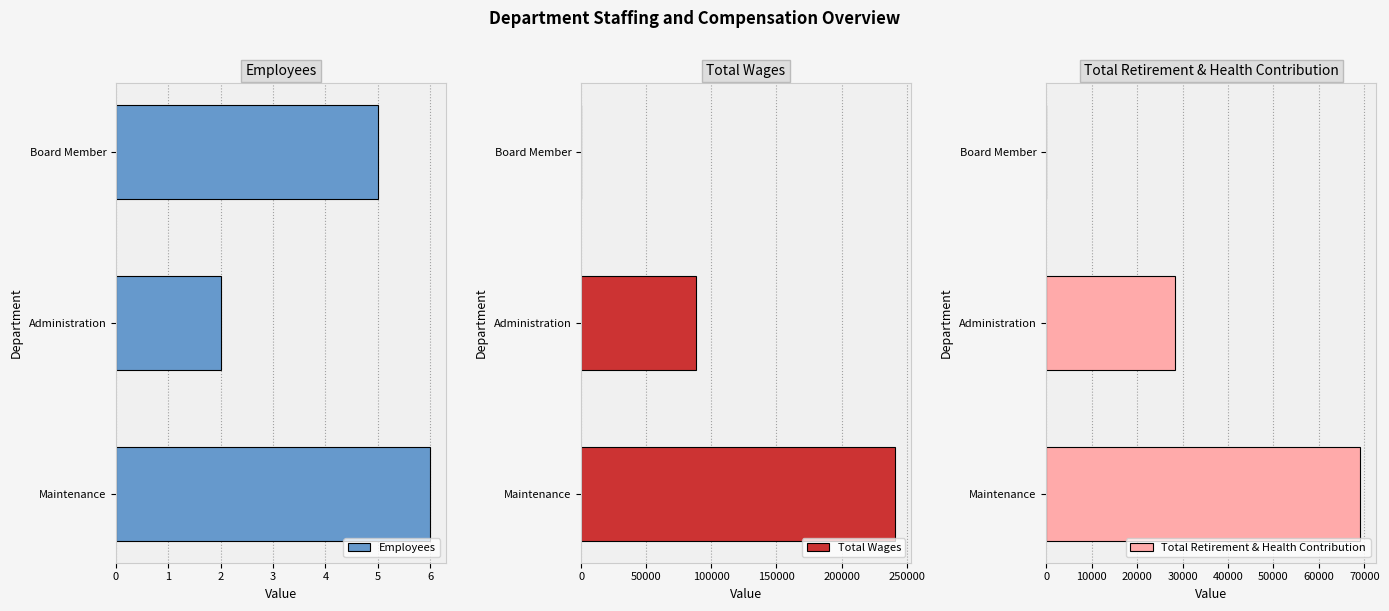

The Total Wages series shows 145946 at Board Member. True or false?

False